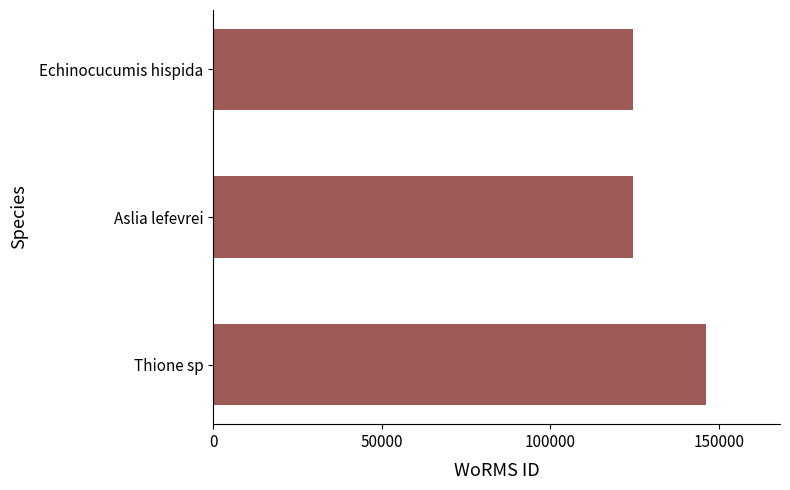

Is it true that the value at Echinocucumis hispida is 51783?

False